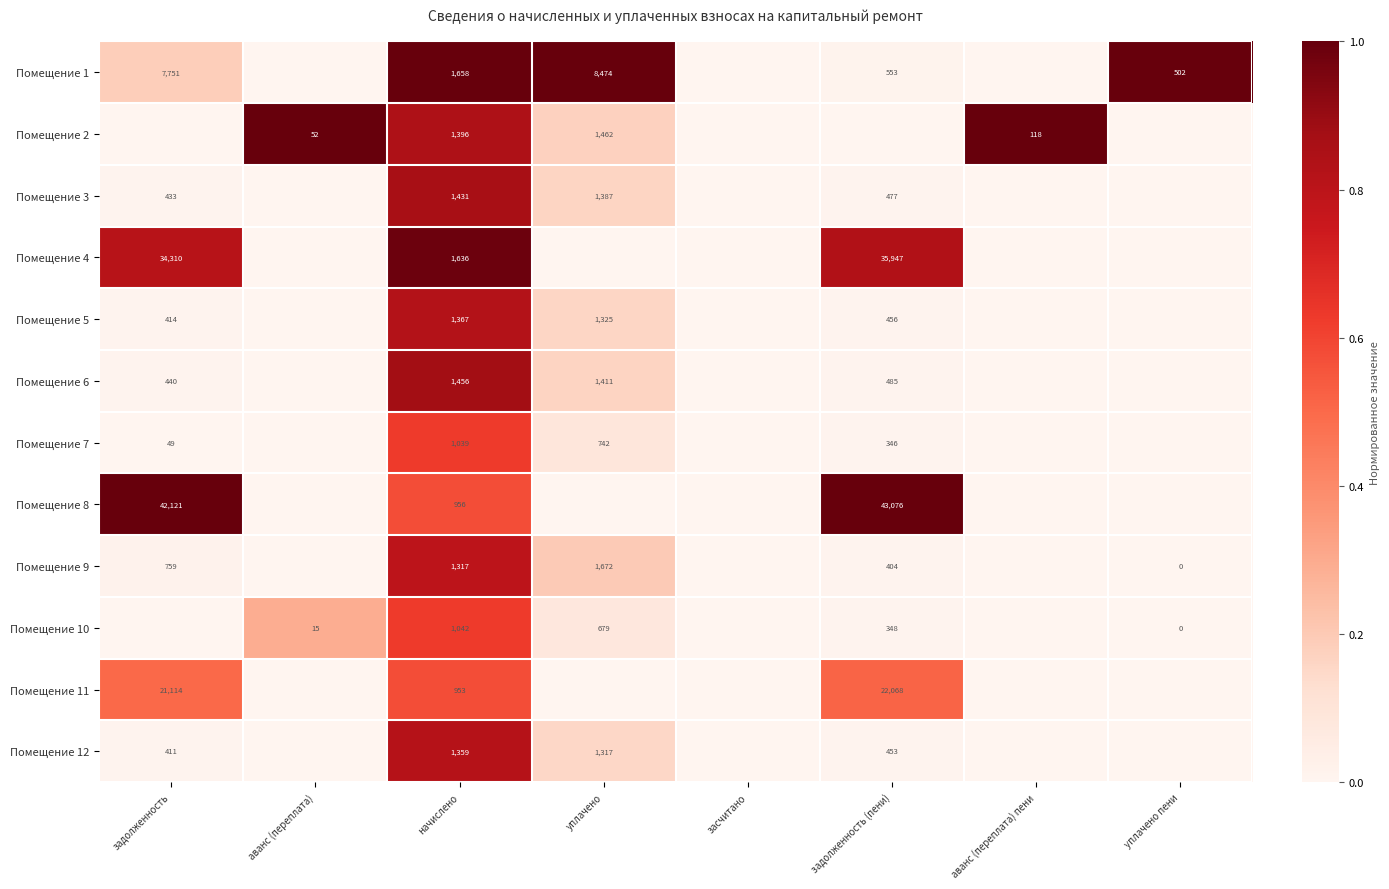

What is the difference between the Помещение 1 values at задолженность (пени) and уплачено?

7921